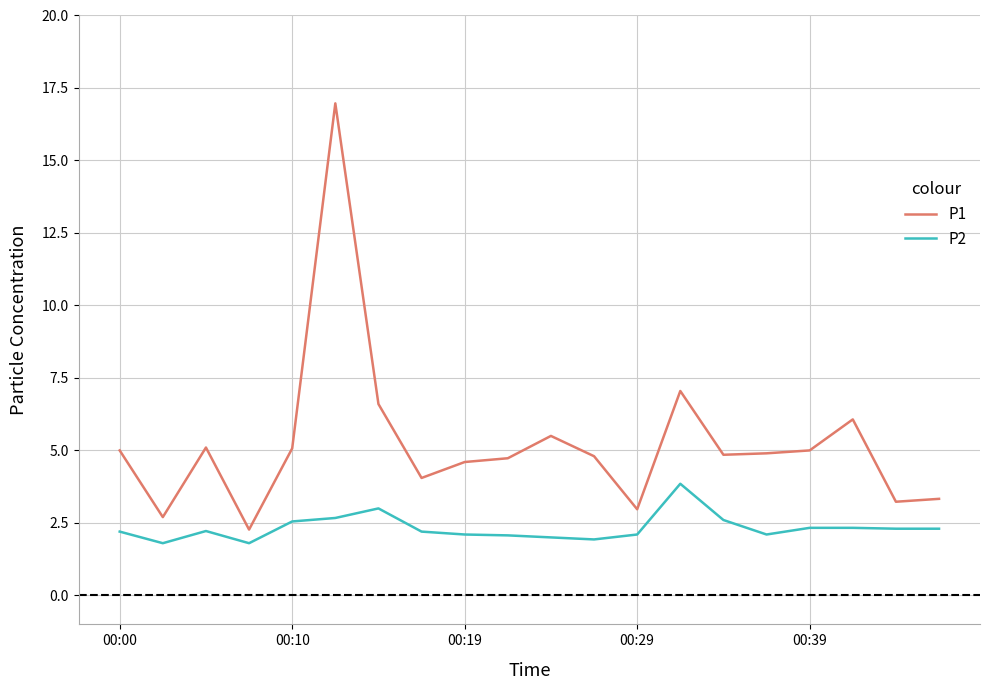

Rank the series by their average value, from highest to lowest.

P1, P2